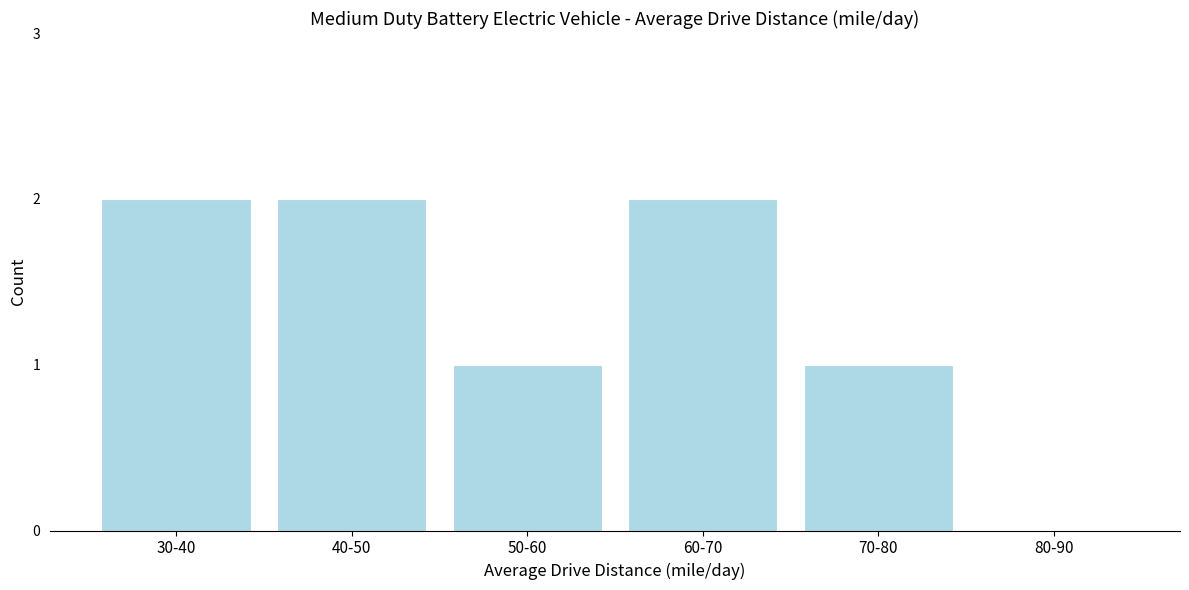

The value at 50-60 is 2. True or false?

False